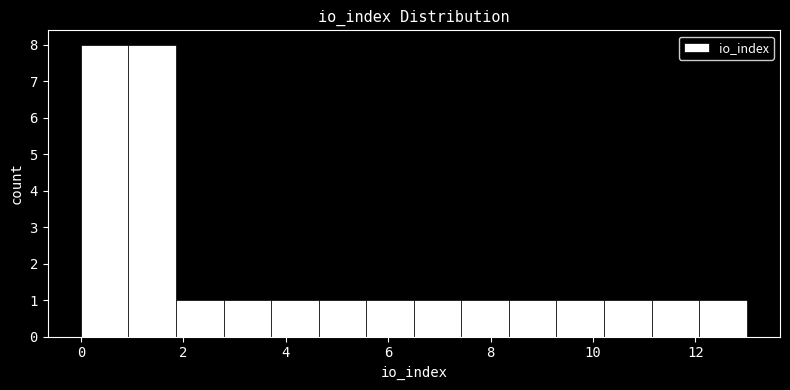

Reading left to right, list every bar in this chart as the range it spans on the x-axis followed by its height. Neither the bar edges nor the heights are printed on the chart, so give them approximately, as read against the axes.

0.0 to 1.0: 8
1.0 to 1.8: 8
1.8 to 2.8: 1
2.8 to 3.8: 1
3.8 to 4.6: 1
4.6 to 5.6: 1
5.6 to 6.6: 1
6.6 to 7.4: 1
7.4 to 8.4: 1
8.4 to 9.2: 1
9.2 to 10.2: 1
10.2 to 11.2: 1
11.2 to 12.0: 1
12.0 to 13.0: 1